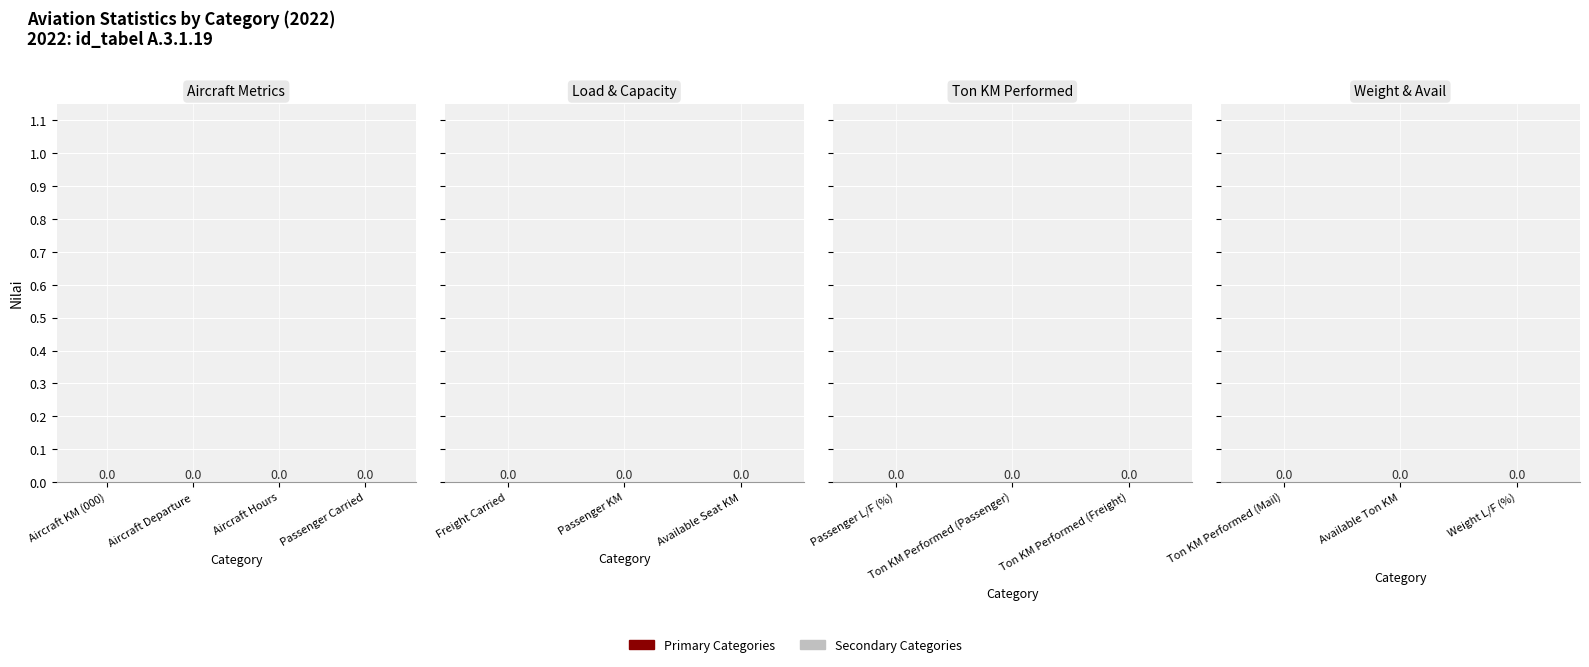

How many bars are there in each group?

2